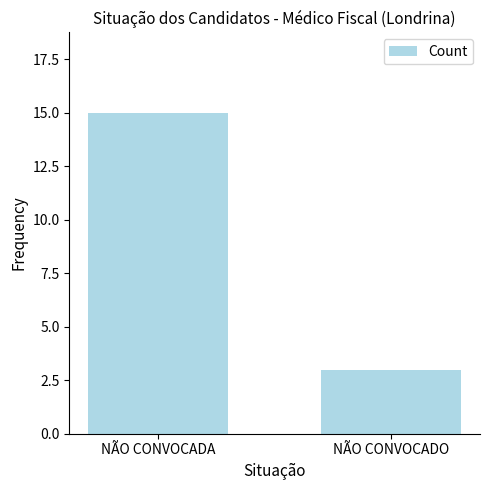

Reading right to left, what are all the values shown in this chart?

3	15